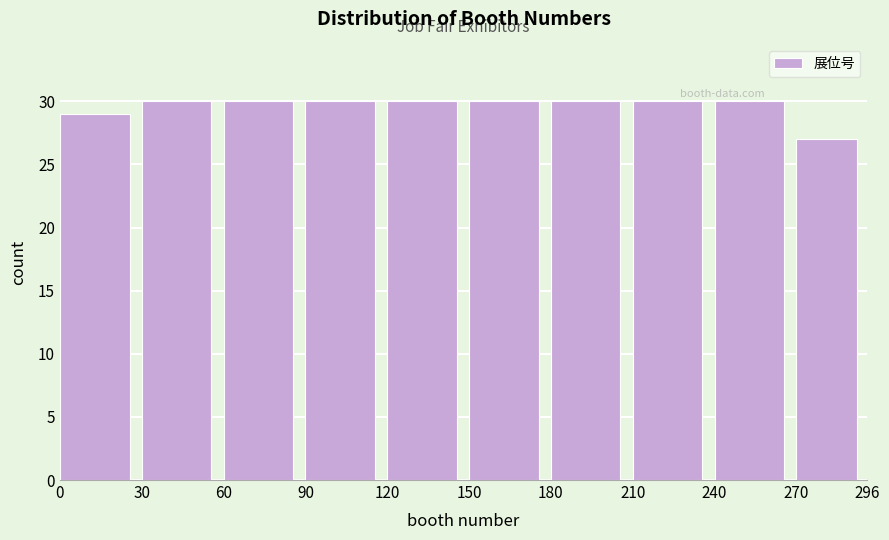

Reading left to right, list every bar in this chart as the range it spans on the x-axis followed by its height. The values are not printed on the chart, so give them approximately, as read against the axis.

0 to 30: 29
30 to 60: 30
60 to 90: 30
90 to 120: 30
120 to 150: 30
150 to 180: 30
180 to 210: 30
210 to 240: 30
240 to 270: 30
270 to 296: 27